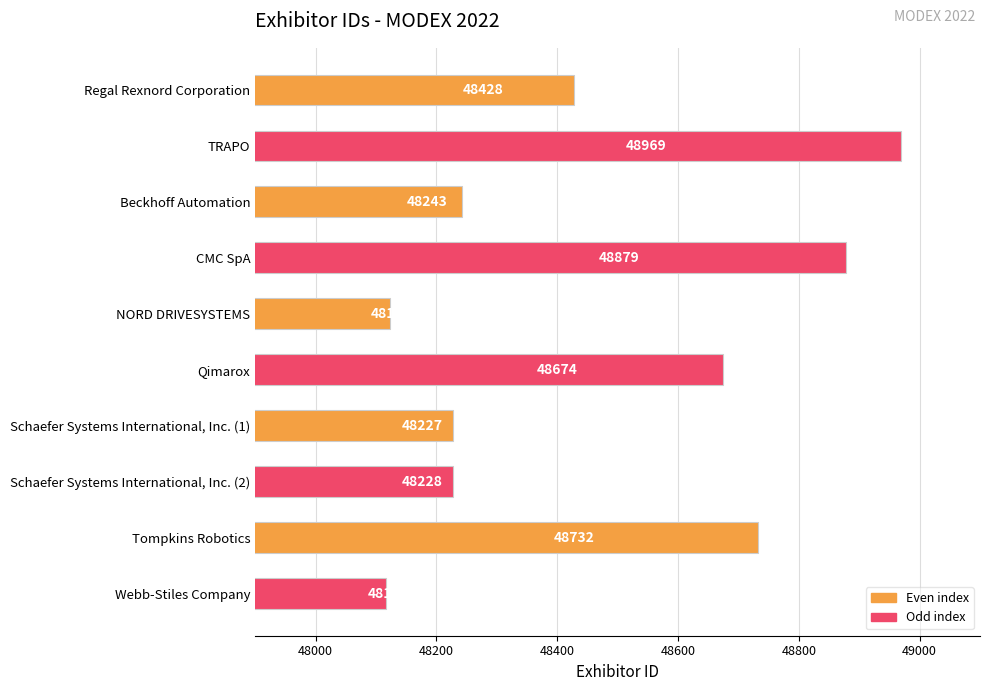

Rank the categories by value from lowest to highest.

Webb-Stiles Company, NORD DRIVESYSTEMS, Schaefer Systems International, Inc. (1), Schaefer Systems International, Inc. (2), Beckhoff Automation, Regal Rexnord Corporation, Qimarox, Tompkins Robotics, CMC SpA, TRAPO